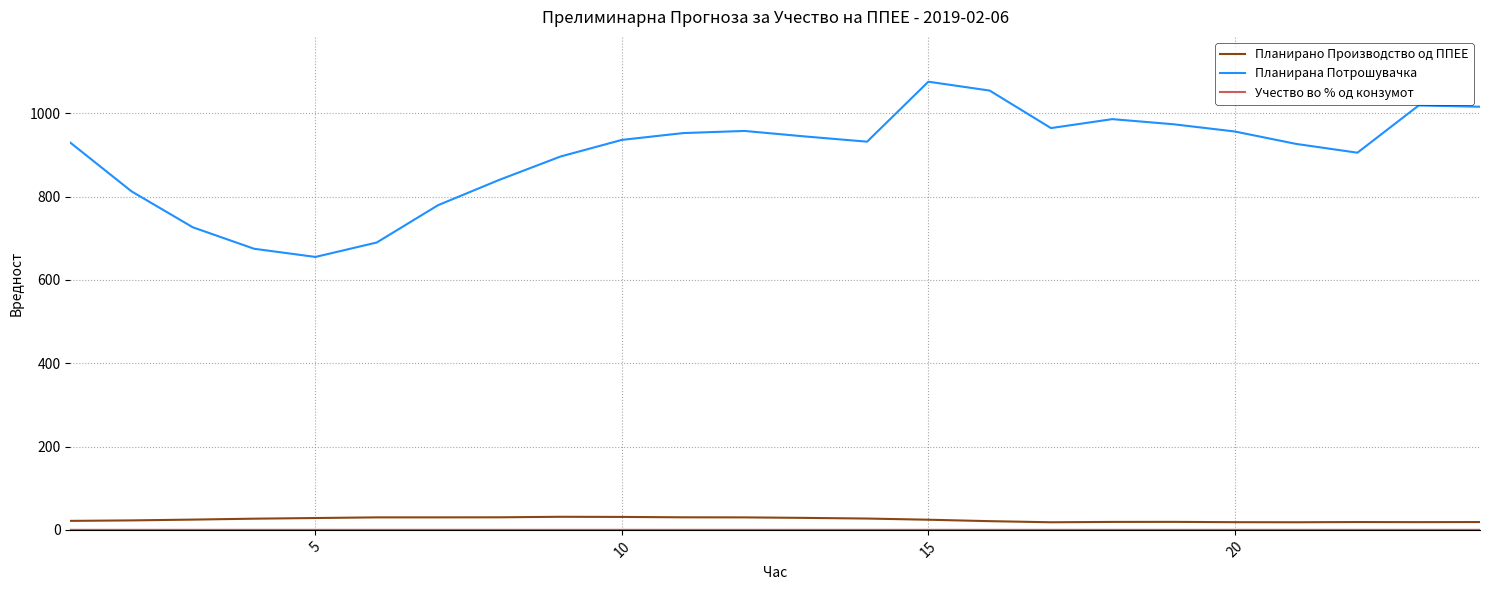

Which series has the largest range (max minus min)?

Планирана Потрошувачка